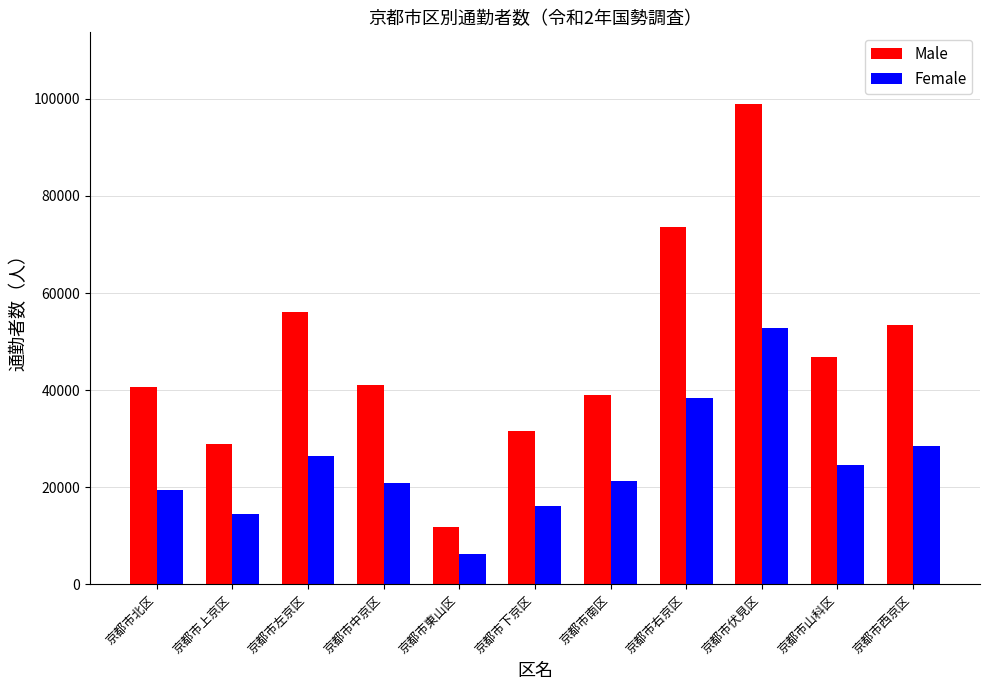

How many data points in Male are less than 41018?

5